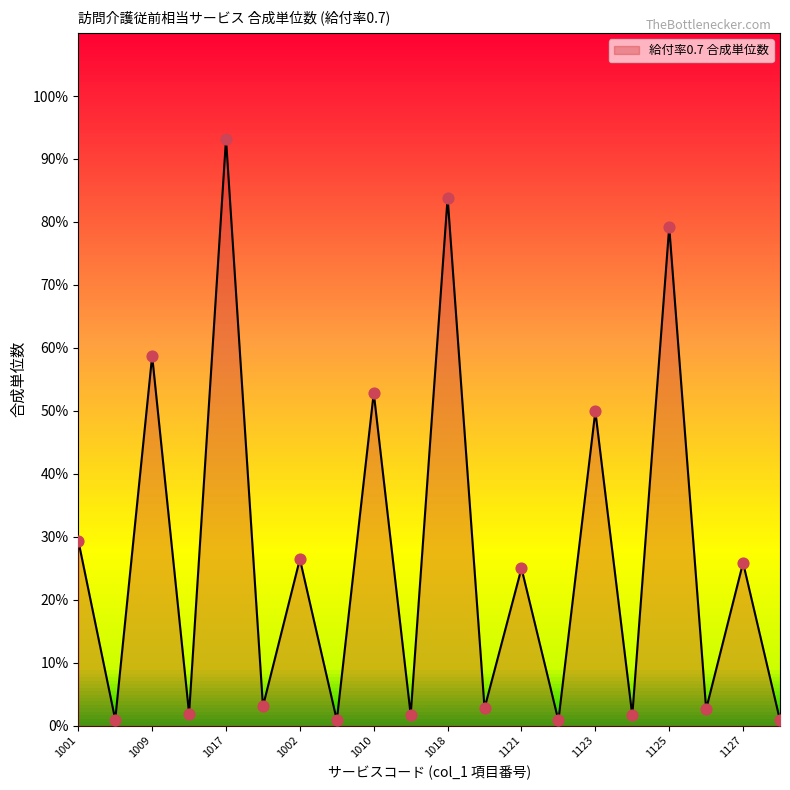

Approximately how many times larger is the value at 1002 compared to 1018?

0.3